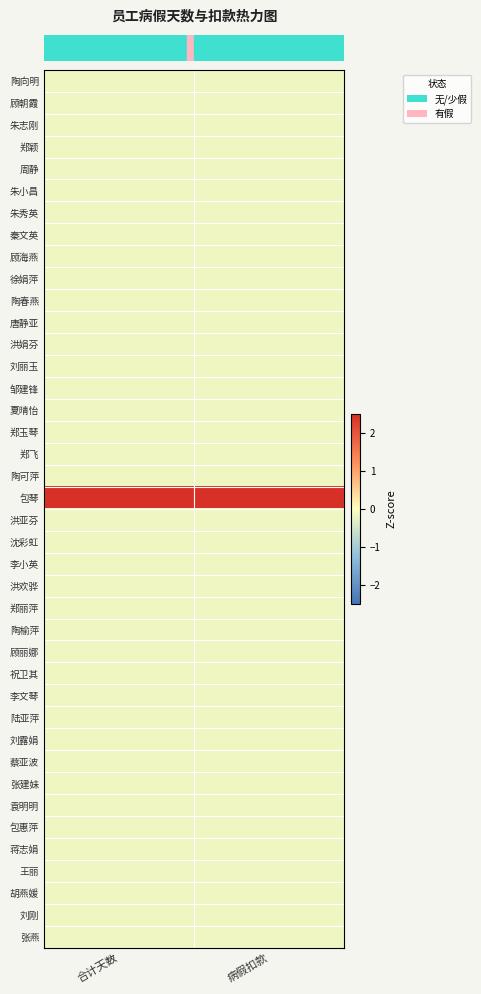

At which category is the sum across all series the highest?

合计天数